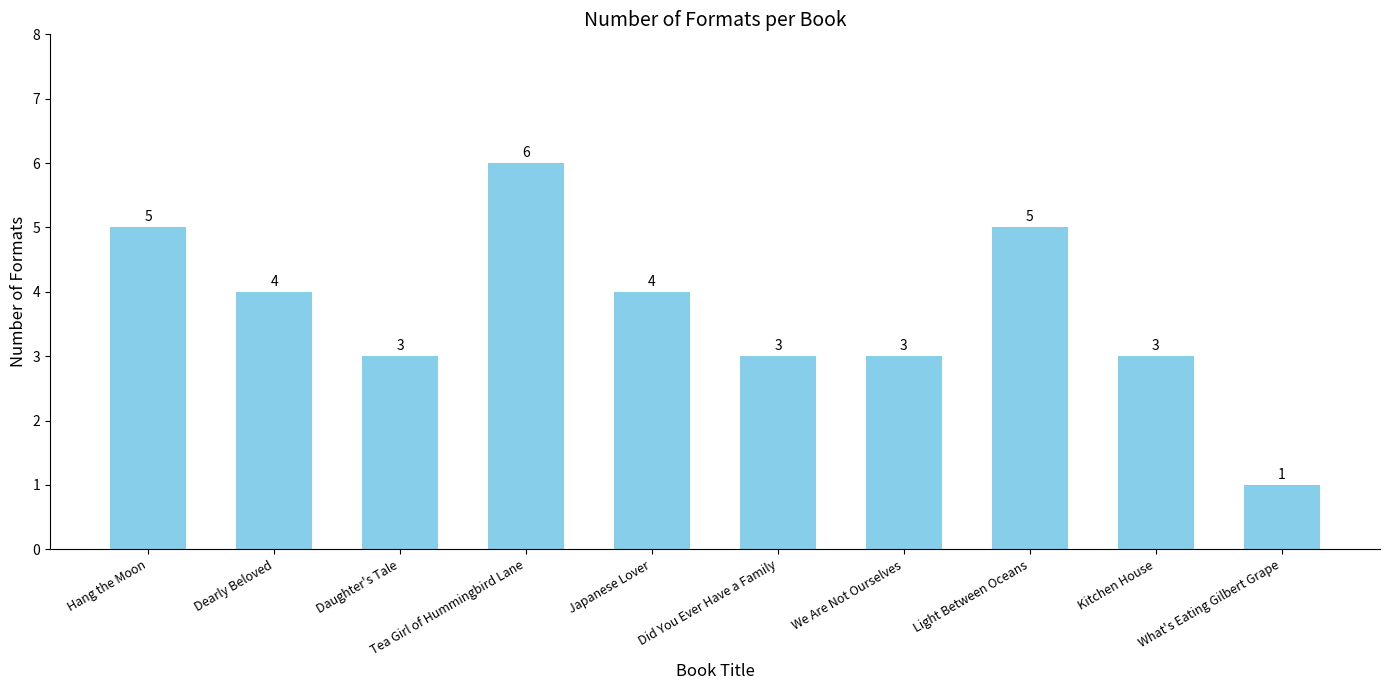

Count the values in the range 3 to 5.

8